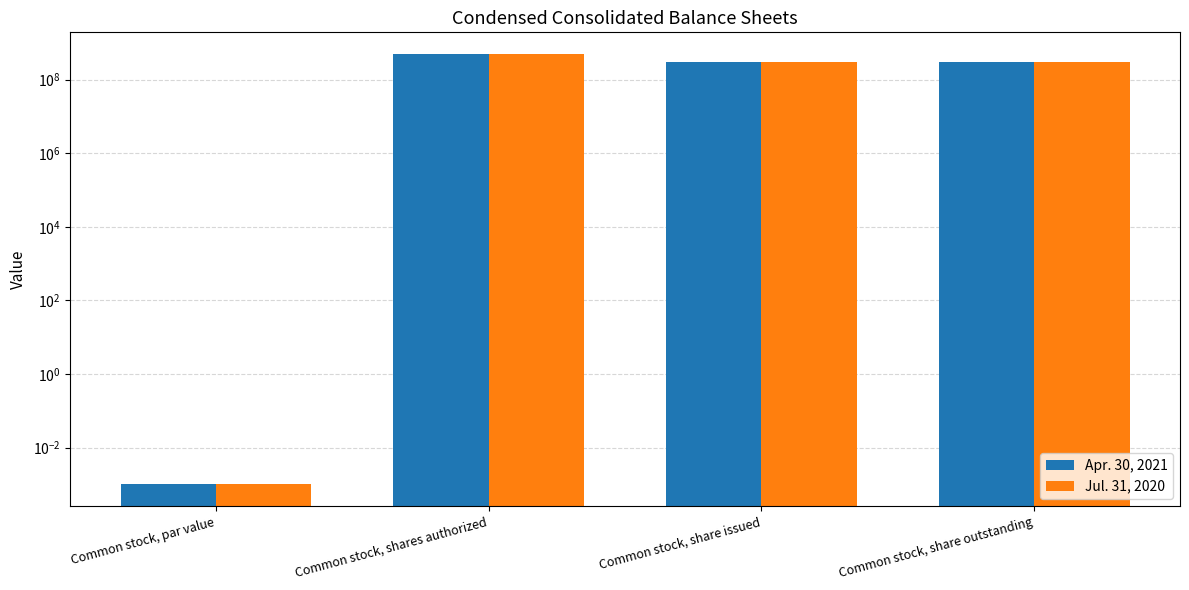

The value of Jul. 31, 2020 at Common stock, share issued is 79798758.6. True or false?

False